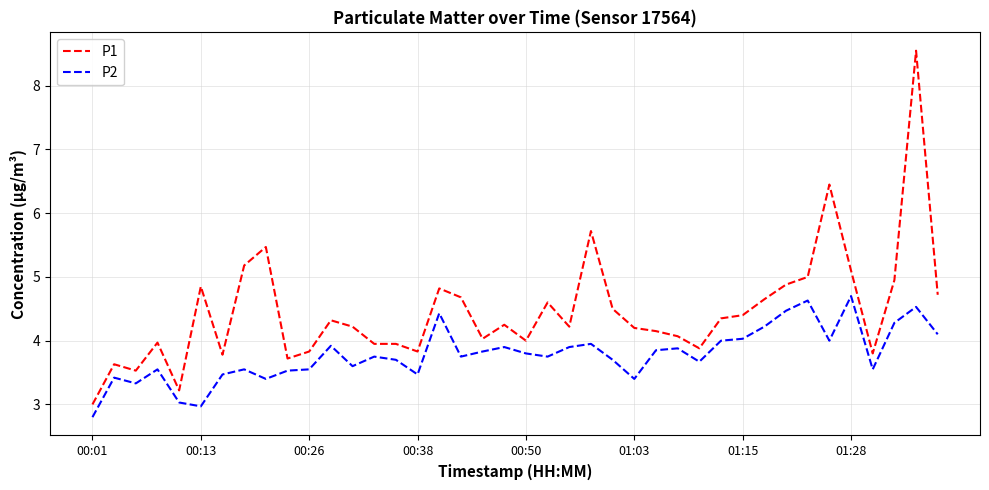

True or false: P1 and P2 cross at least once.

False